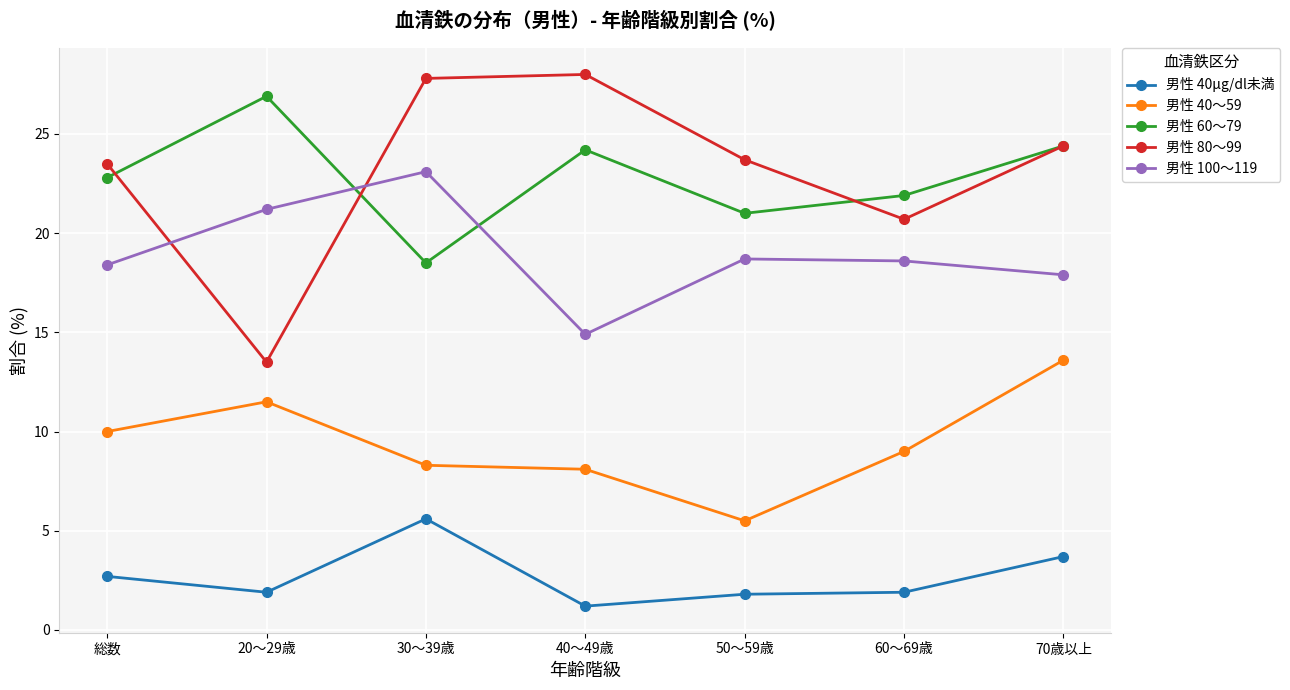

In 男性 40μg/dl未満, how many points are higher than both neighbors (excluding endpoints)?

1